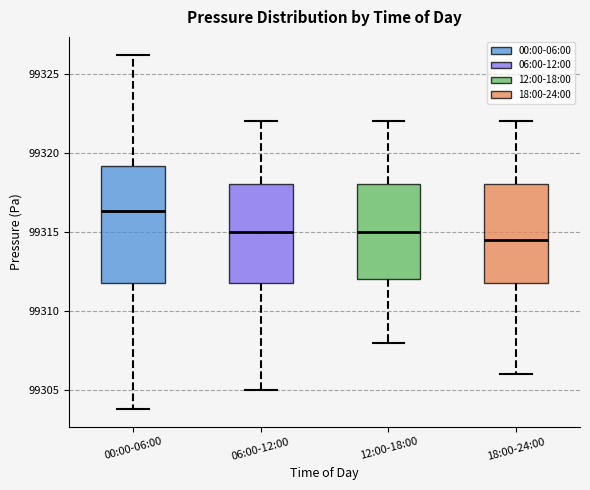

Which box's median line is the highest?

00:00-06:00